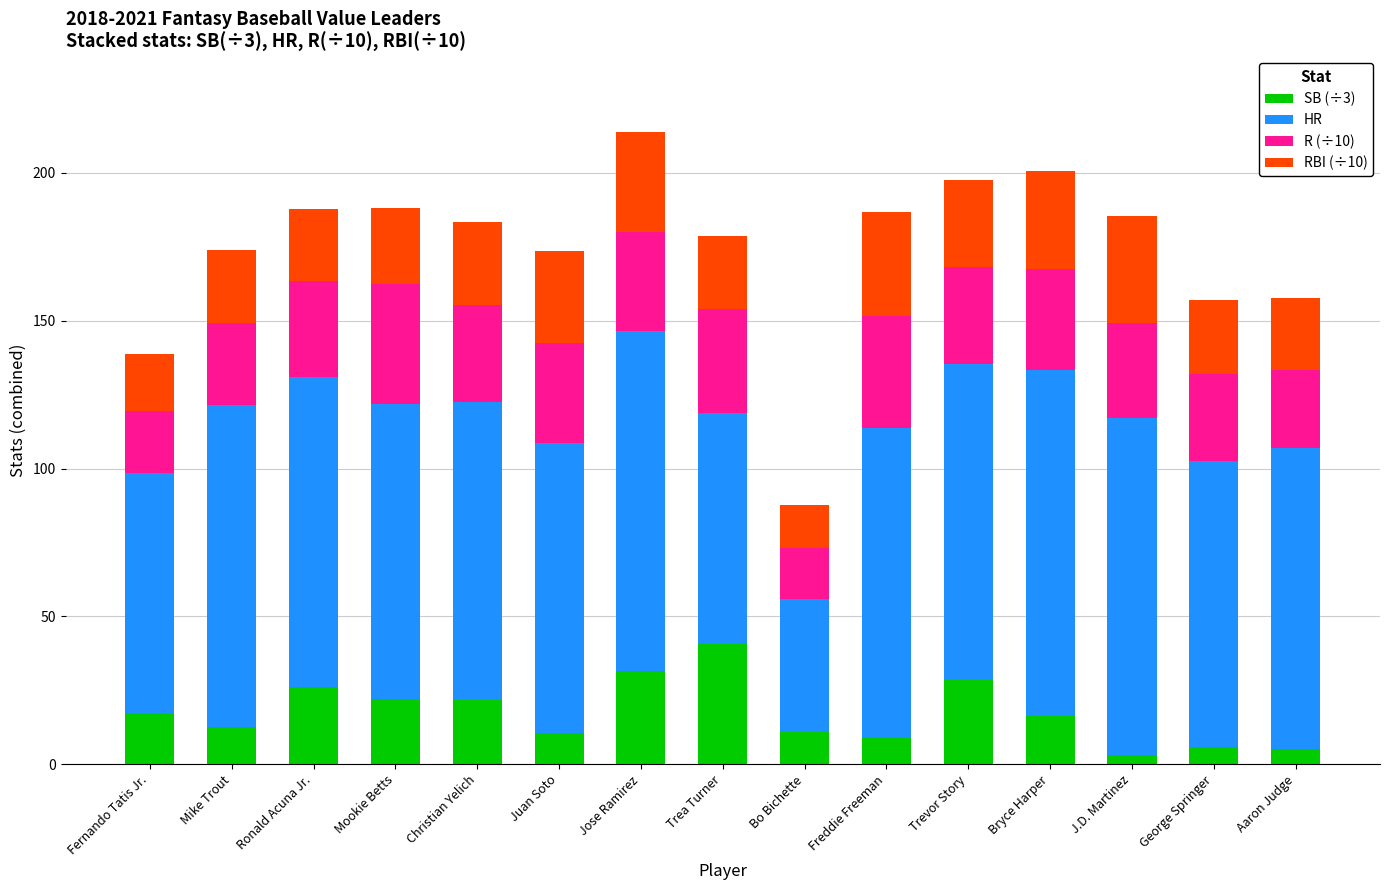

What is the sum of the SB (÷3) values at Aaron Judge and Christian Yelich?

26.7